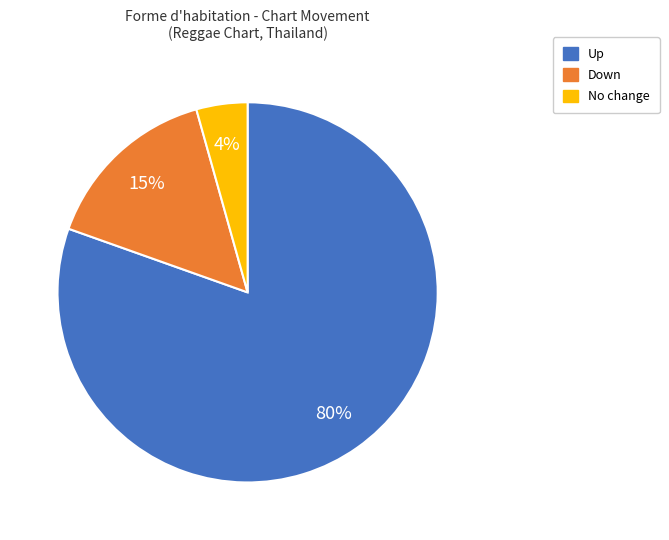

Count the number of slices in the pie.

3